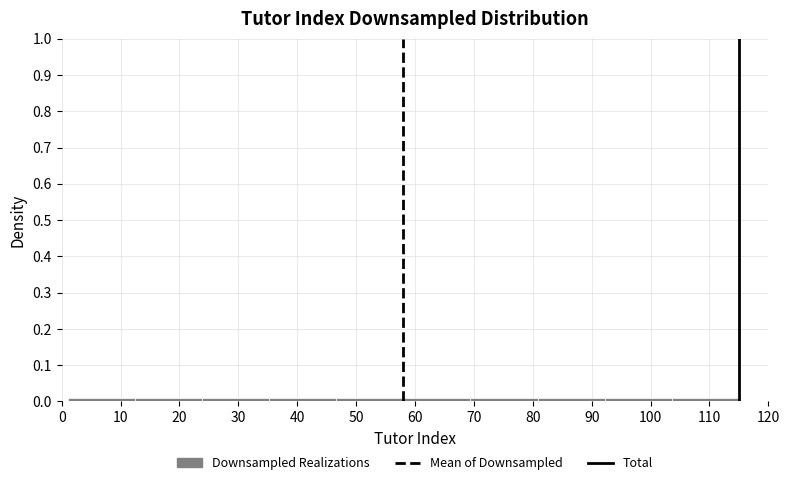

Reading left to right, transcribe this chart: for each bar, give the range it covers on the x-axis and its height. Neither the bar edges nor the heights are printed on the chart, so give them approximately, as read against the axes.

1.0 to 12.4: under 0.01
12.4 to 23.8: under 0.01
23.8 to 35.2: under 0.01
35.2 to 46.6: under 0.01
46.6 to 58.0: under 0.01
58.0 to 69.4: under 0.01
69.4 to 80.8: under 0.01
80.8 to 92.2: under 0.01
92.2 to 103.6: under 0.01
103.6 to 115.0: under 0.01